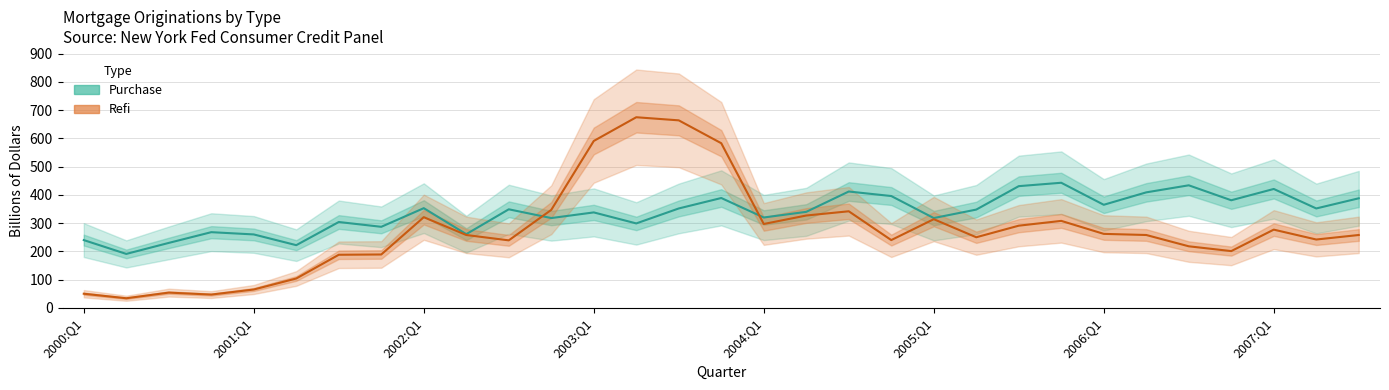

What is the label of the 9th point from the right?

2005:Q3